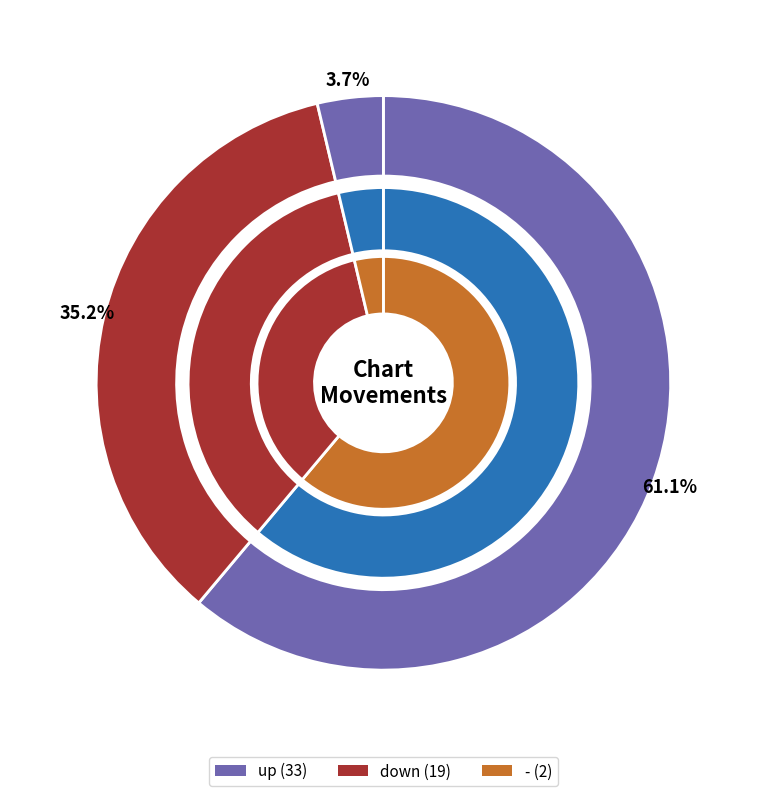

Which slice is the smallest?

-